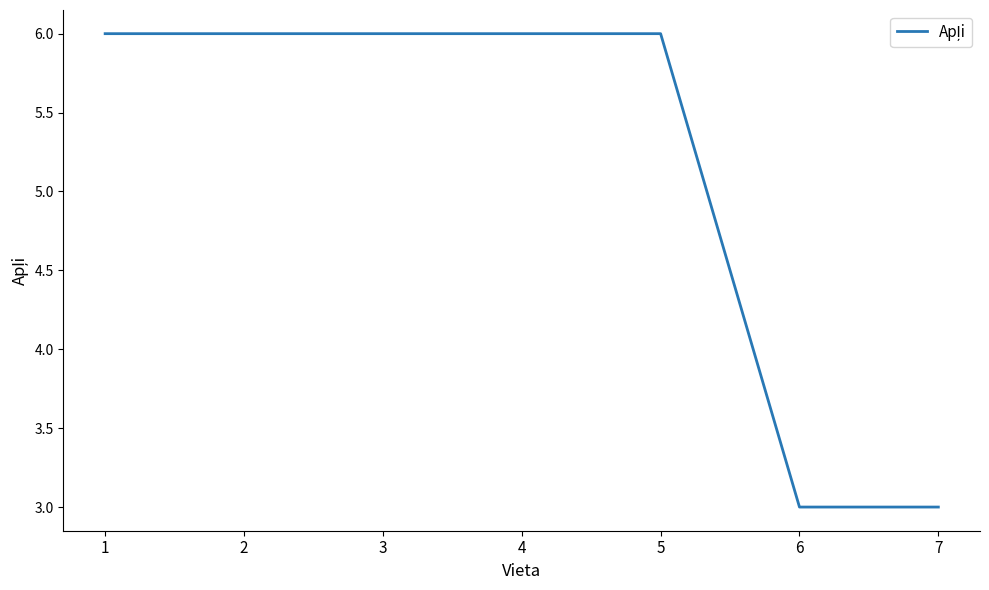

Reading left to right, extract all data points from this chart.

6	6	6	6	6	3	3